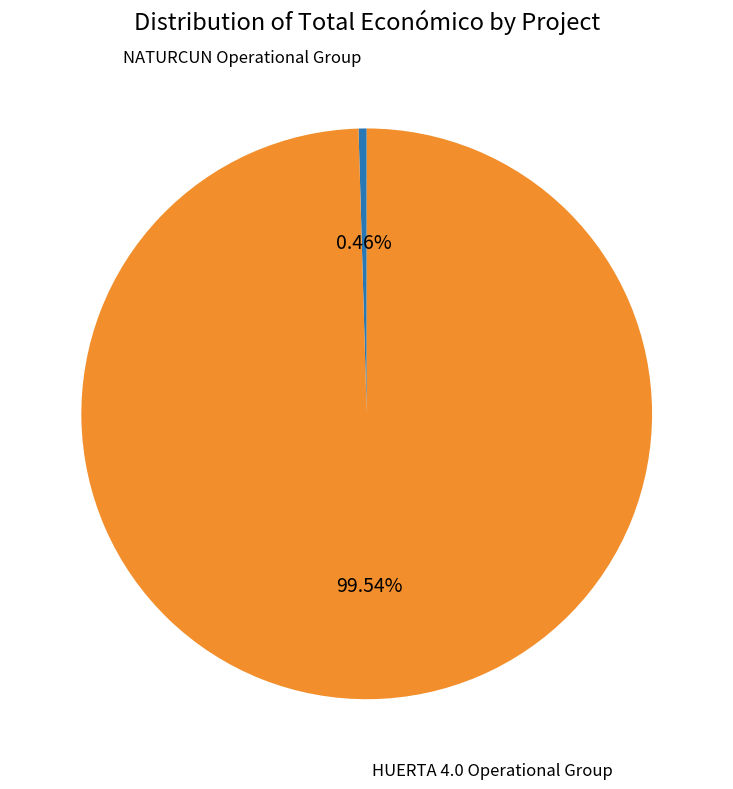

Does any single category account for the majority?

Yes